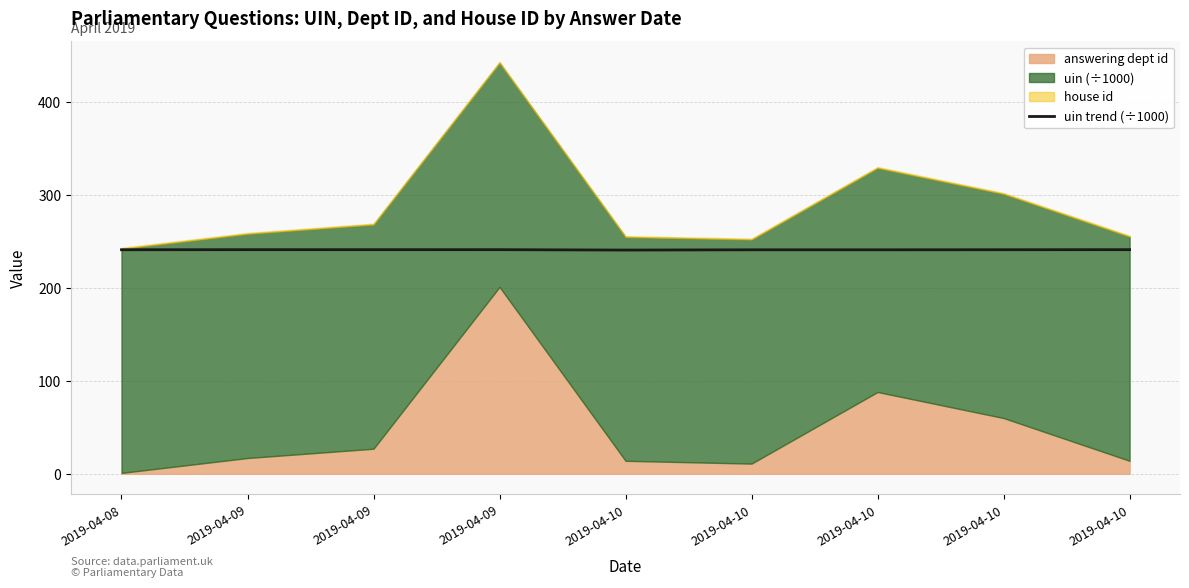

What is the change in value from 2019-04-10 to 2019-04-10?

+0.3